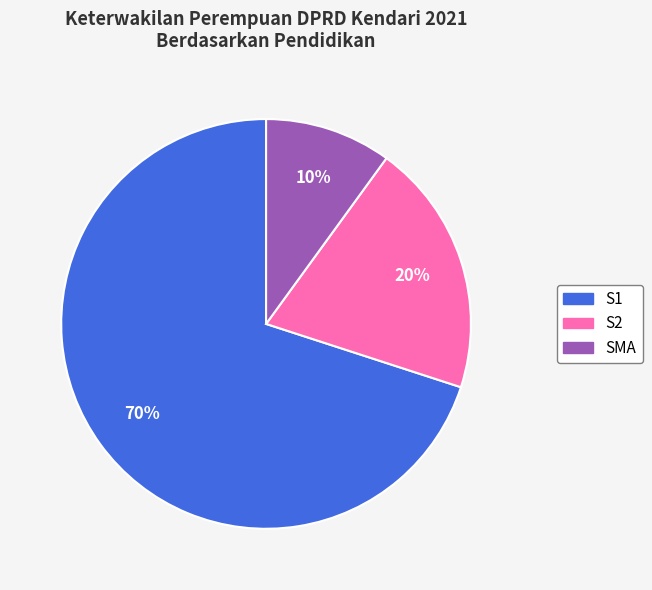

Do SMA and S1 together represent more than half of the pie?

Yes